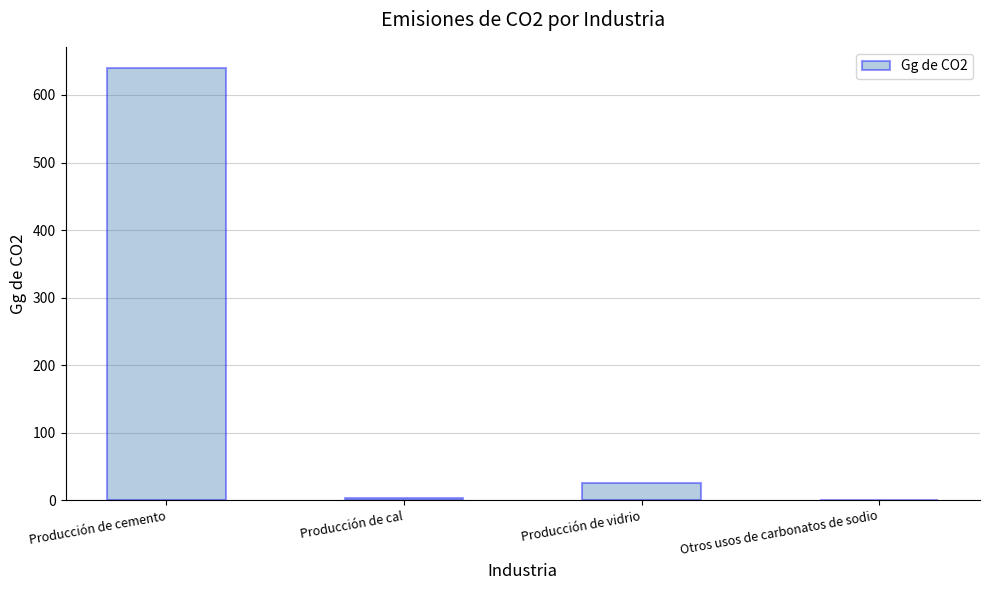

At which label is the value closest to 319?

Producción de vidrio